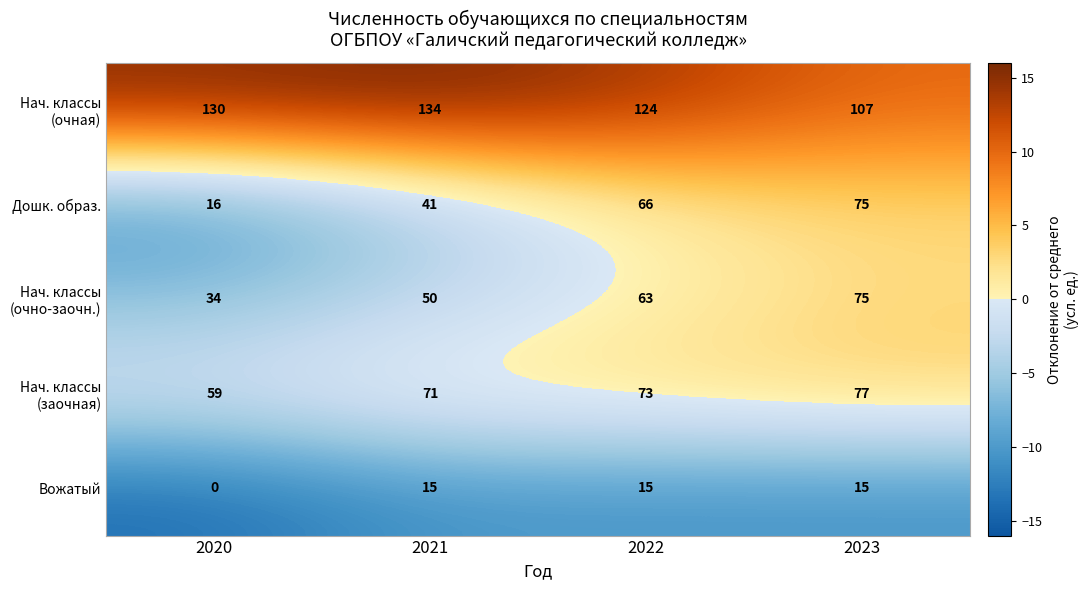

What is the spread (max minus min) of values at 2020?

130